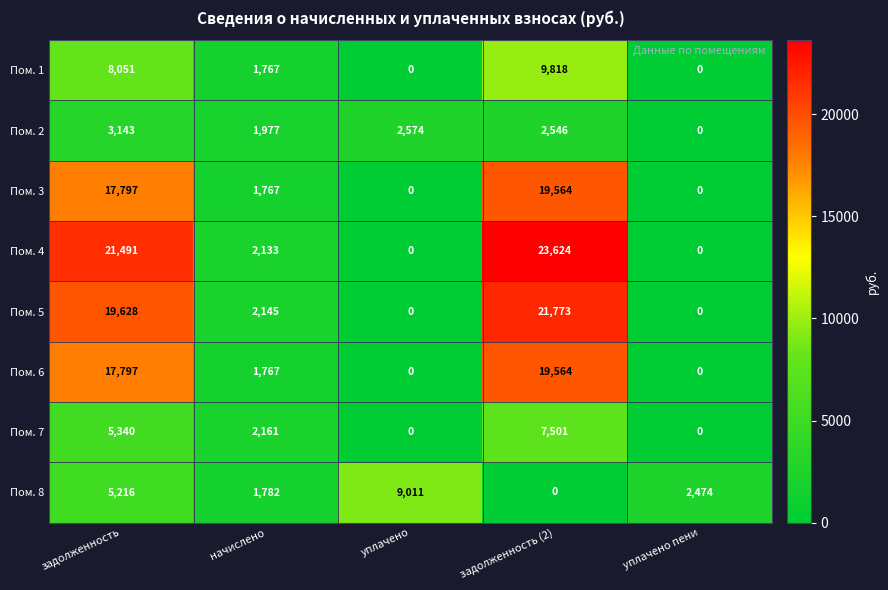

At which category is the sum across all series the highest?

задолженность (2)